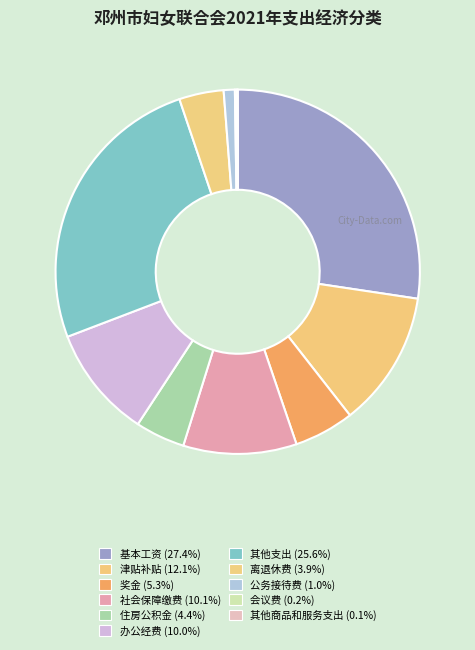

Is there a majority slice in this chart?

No